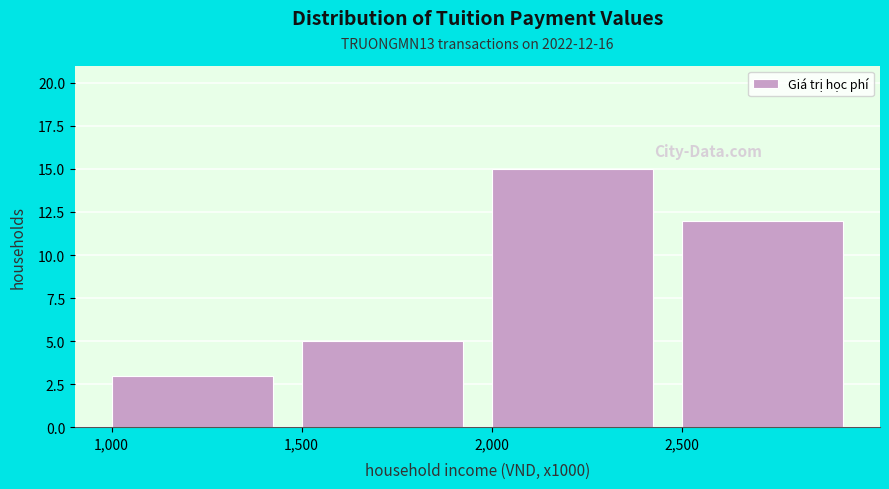

Reading left to right, extract all data points from this chart.

3	5	15	12